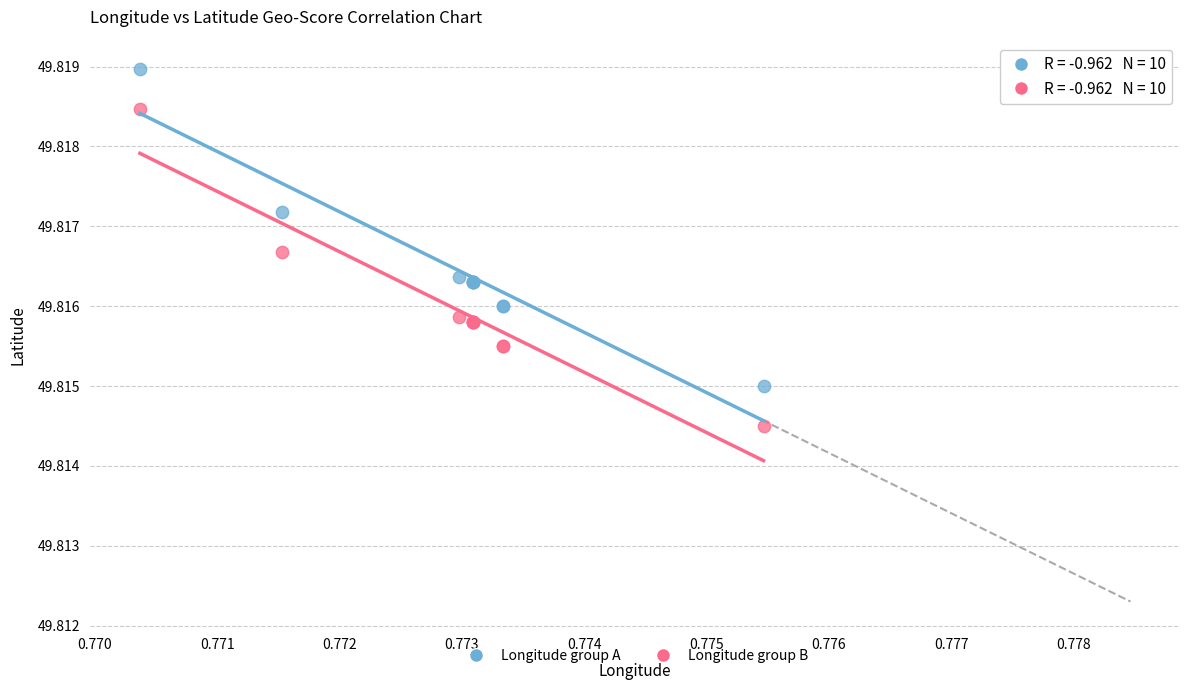

Which series contains the lowest Y value?

Longitude group B